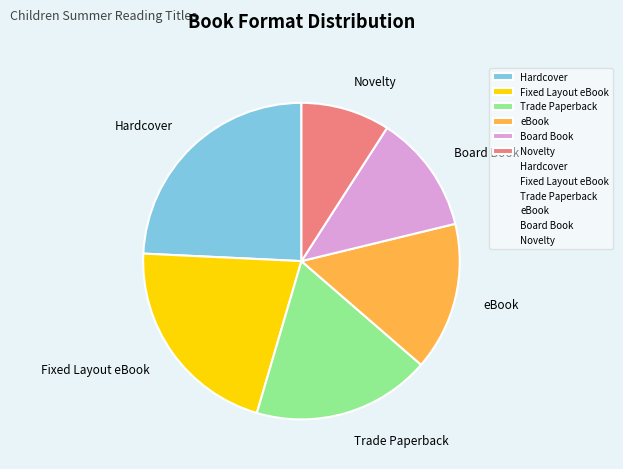

Rank the categories by value from lowest to highest.

Novelty, Board Book, eBook, Trade Paperback, Fixed Layout eBook, Hardcover